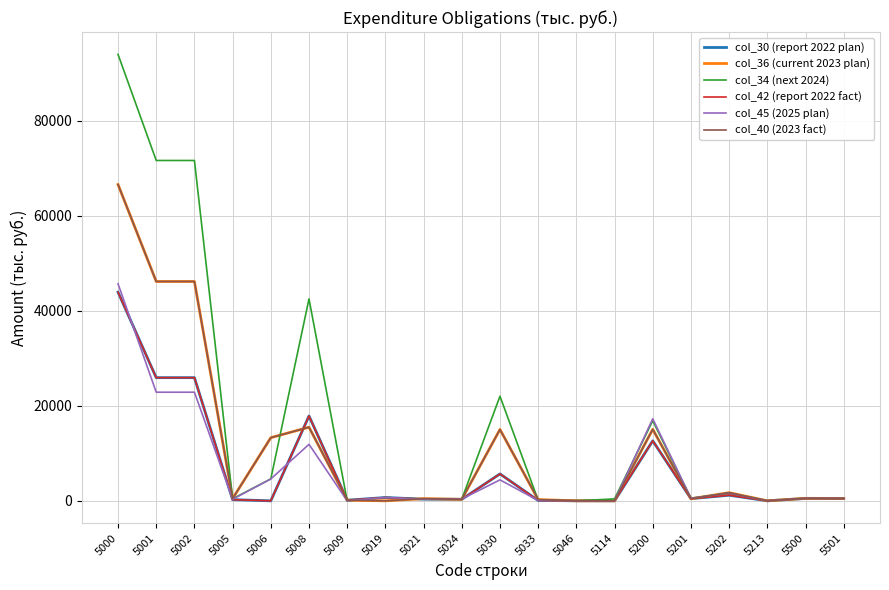

Reading left to right, extract all data points from this chart.

col_30 (report 2022 plan): 5000=43933.4	5001=25934.1	5002=25934.1	5005=249.5	5006=0.0	5008=17869.0	5009=130.0	5019=700.0	5021=350.0	5024=320.0	5030=5667.7	5033=70.0	5046=6.5	5114=0.0	5200=12633.7	5201=454.5	5202=1181.5	5213=0.0	5500=501.0	5501=473.4
col_36 (current 2023 plan): 5000=66596.3	5001=46183.4	5002=46183.4	5005=471.2	5006=13296.9	5008=15497.7	5009=130.0	5019=0.0	5021=455.2	5024=320.0	5030=15028.0	5033=264.2	5046=0.9	5114=0.0	5200=15059.2	5201=436.4	5202=1717.0	5213=0.0	5500=525.6	5501=498.0
col_34 (next 2024): 5000=93999.1	5001=71661.3	5002=71661.3	5005=431.6	5006=4618.0	5008=42515.1	5009=0.0	5019=700.0	5021=350.0	5024=340.0	5030=22023.2	5033=122.0	5046=6.5	5114=405.6	5200=16872.0	5201=534.1	5202=1647.9	5213=0.0	5500=525.6	5501=498.0
col_42 (report 2022 fact): 5000=43933.4	5001=25934.1	5002=25934.1	5005=249.5	5006=0.0	5008=17869.0	5009=130.0	5019=700.0	5021=350.0	5024=320.0	5030=5667.7	5033=70.0	5046=6.5	5114=0.0	5200=12633.7	5201=454.5	5202=1181.5	5213=0.0	5500=501.0	5501=473.4
col_45 (2025 plan): 5000=45698.5	5001=22872.0	5002=22872.0	5005=323.6	5006=4600.0	5008=11898.9	5009=0.0	5019=700.0	5021=350.0	5024=380.0	5030=4413.5	5033=76.0	5046=6.5	5114=0.0	5200=17282.0	5201=522.4	5202=1644.1	5213=0.0	5500=525.6	5501=498.0
col_40 (2023 fact): 5000=66596.3	5001=46183.4	5002=46183.4	5005=471.2	5006=13296.9	5008=15497.7	5009=130.0	5019=0.0	5021=455.2	5024=320.0	5030=15028.0	5033=264.2	5046=0.9	5114=0.0	5200=15059.2	5201=436.4	5202=1717.0	5213=0.0	5500=525.6	5501=498.0